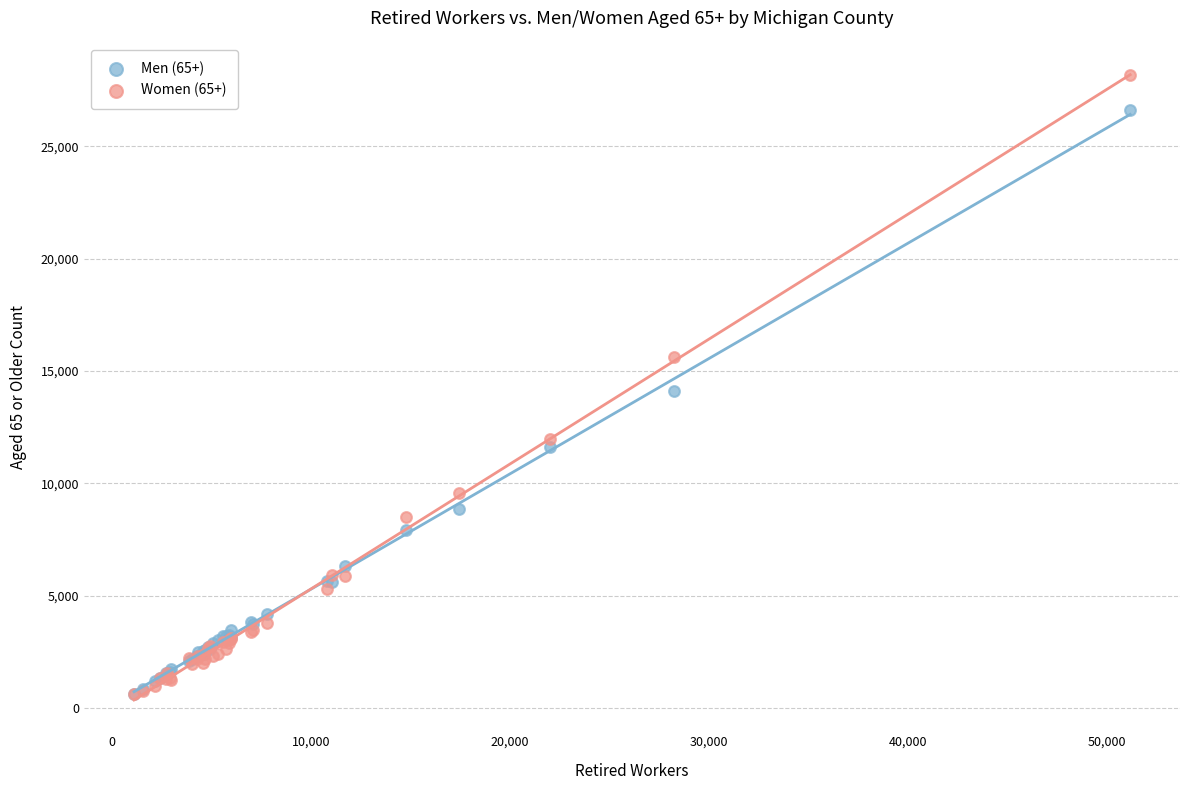

What are all the series names shown in the legend?

Men (65+), Women (65+)